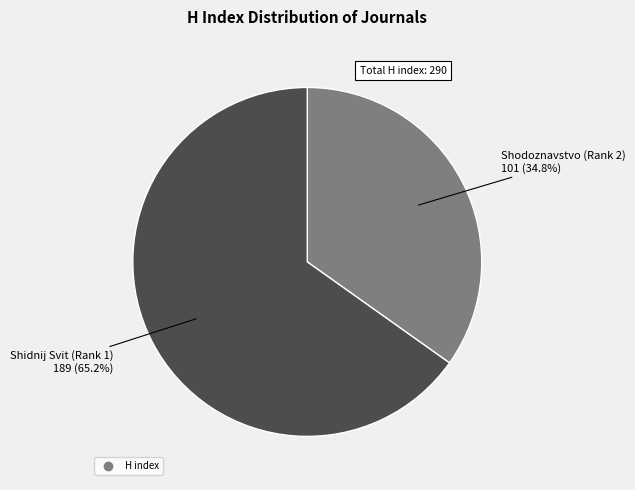

Is there a majority slice in this chart?

Yes